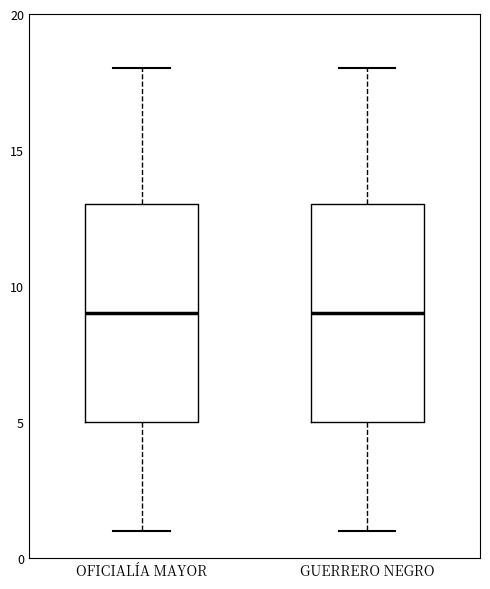

Reading left to right, read every box against the y-axis: the position of its median line, the range the box covers, and the ends of its whiskers. The values are not printed on the chart, so give them approximately, as read against the axis.

OFICIALÍA MAYOR: median 9, box 5 to 13, whiskers 1 to 18
GUERRERO NEGRO: median 9, box 5 to 13, whiskers 1 to 18